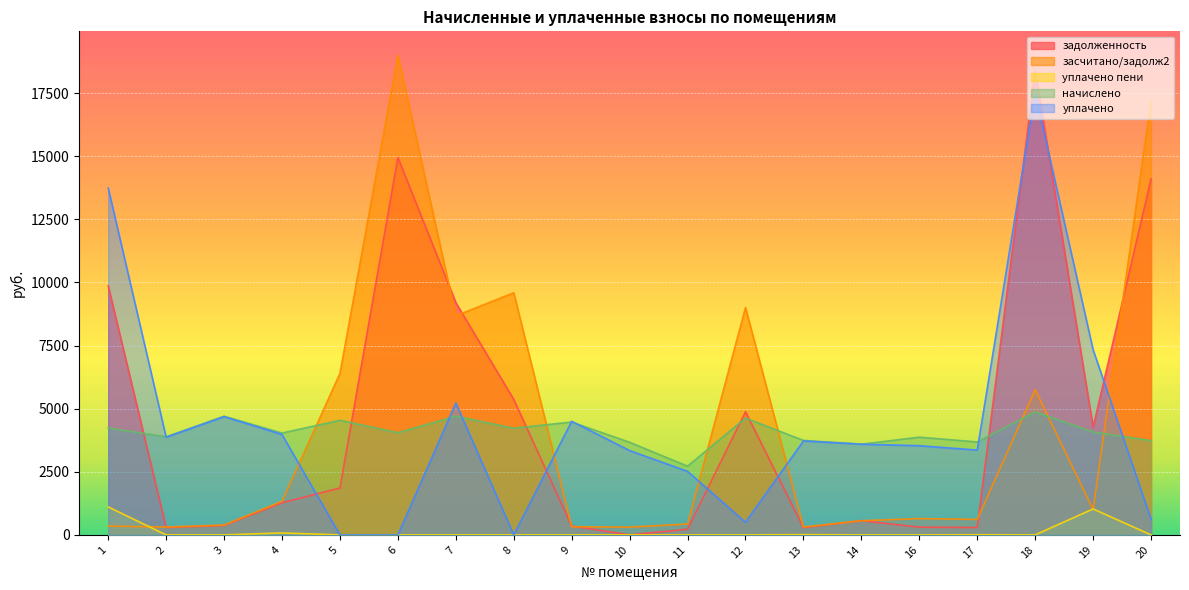

What is the difference between the maximum and minimum values in the задолженность series?

18386.9